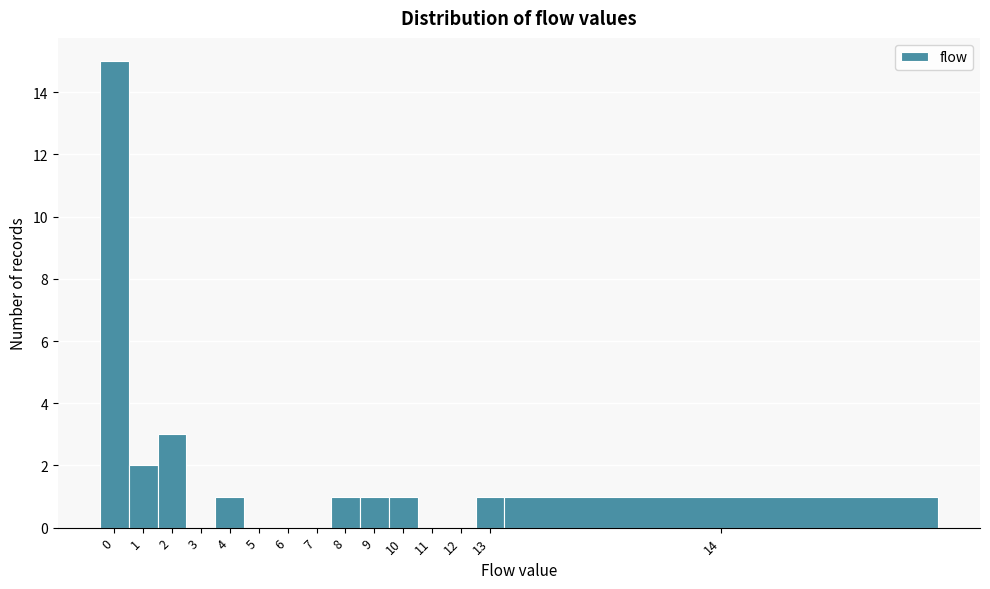

Reading left to right, list all the values displayed in this chart.

0=15	1=2	2=3	3=0	4=1	5=0	6=0	7=0	8=1	9=1	10=1	11=0	12=0	13=1	14=1